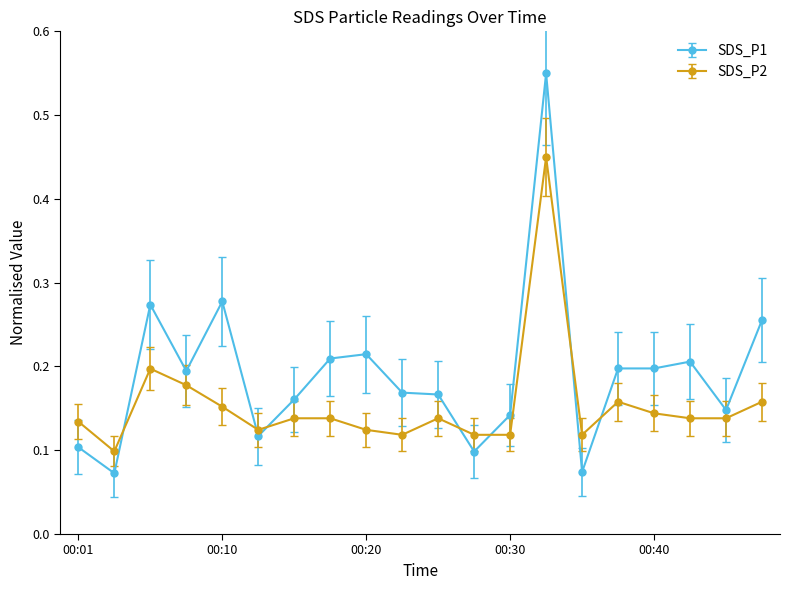

Count the SDS_P2 values in the range 0 to 1.

20